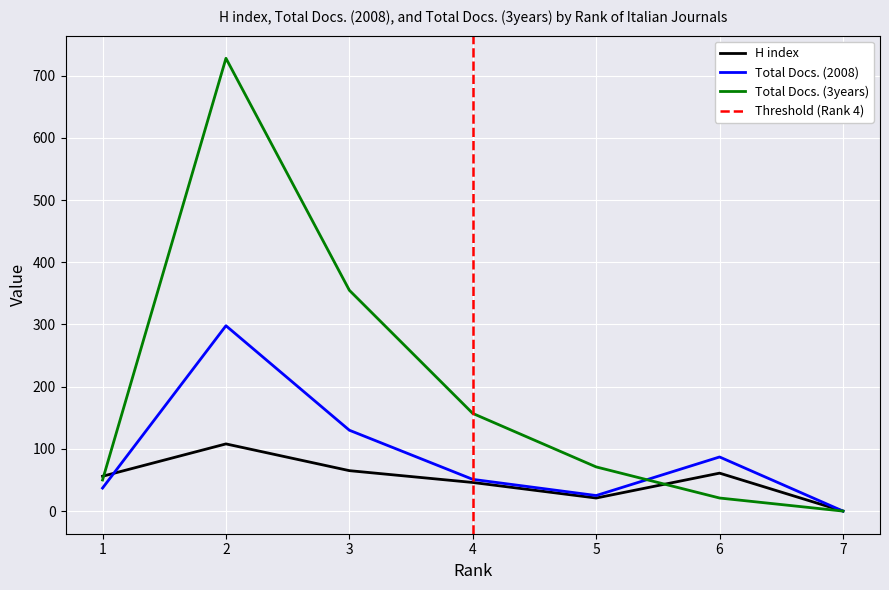

The H index series shows 45 at 7. True or false?

False